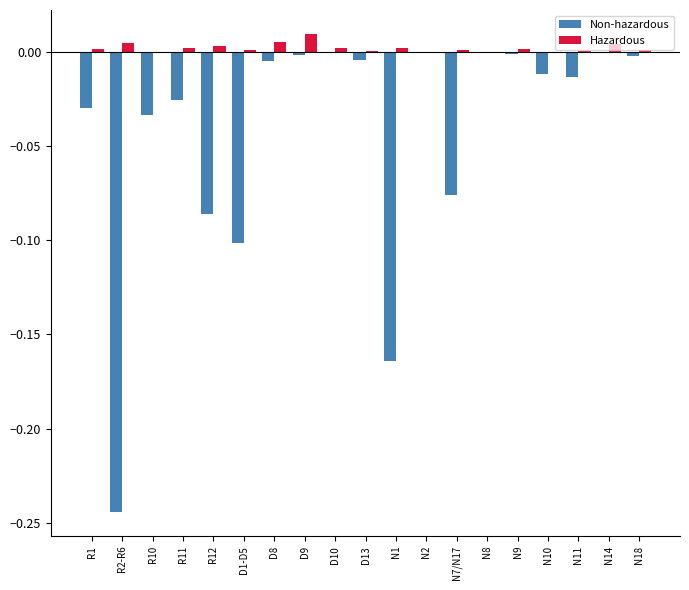

Which label corresponds to the largest value in the chart?

D9